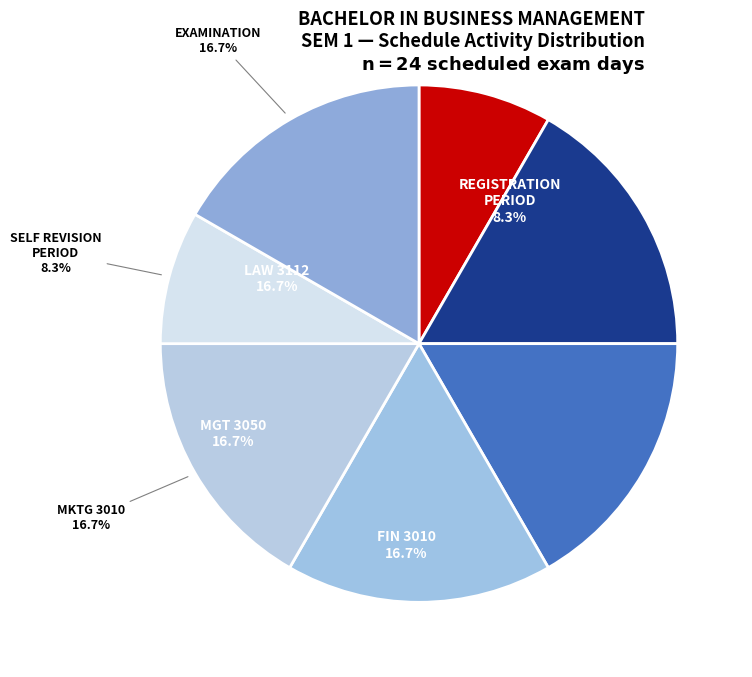

What is the change in value from REGISTRATION PERIOD to MKTG 3010?

+2